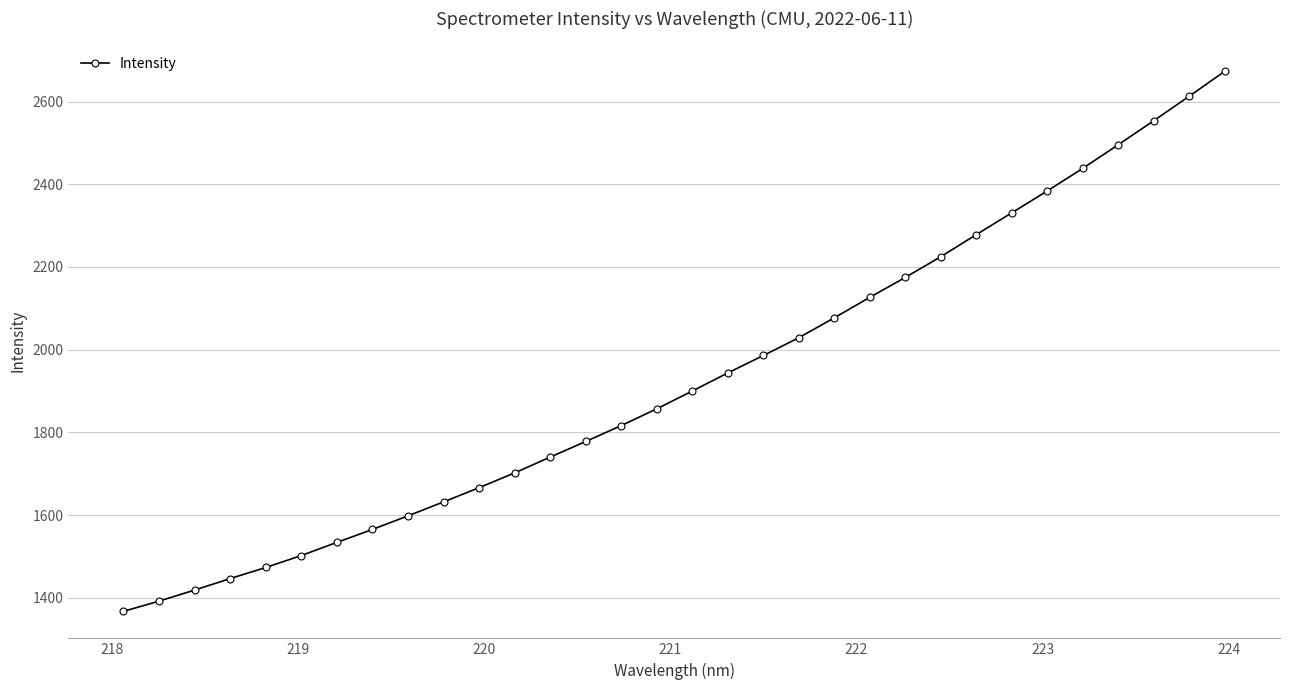

What is the difference between the second highest and second lowest values?

1221.2